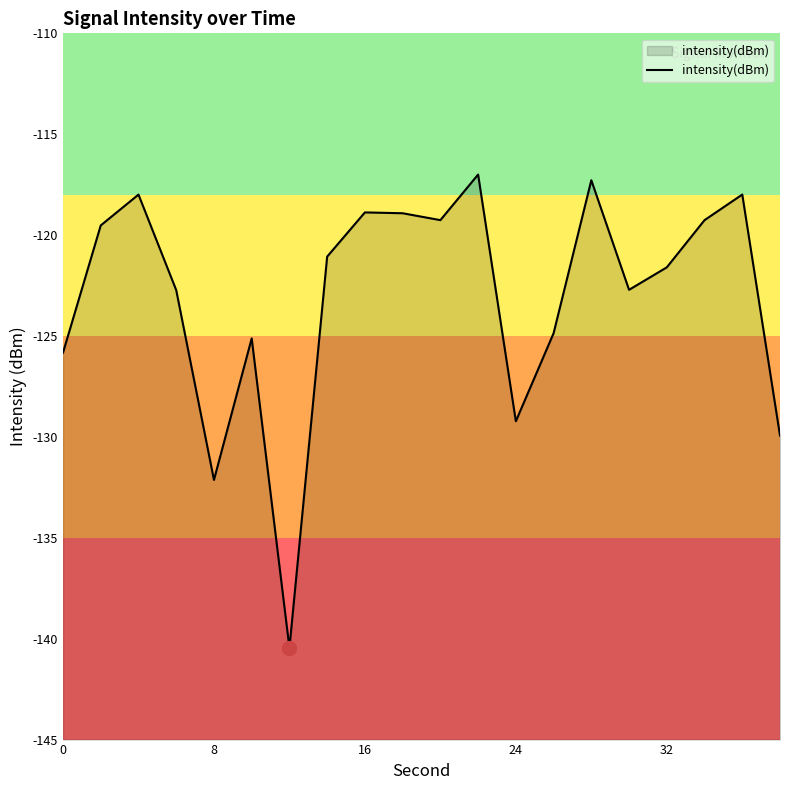

How many interior local peaks (higher than both neighbors) does the data have?

6